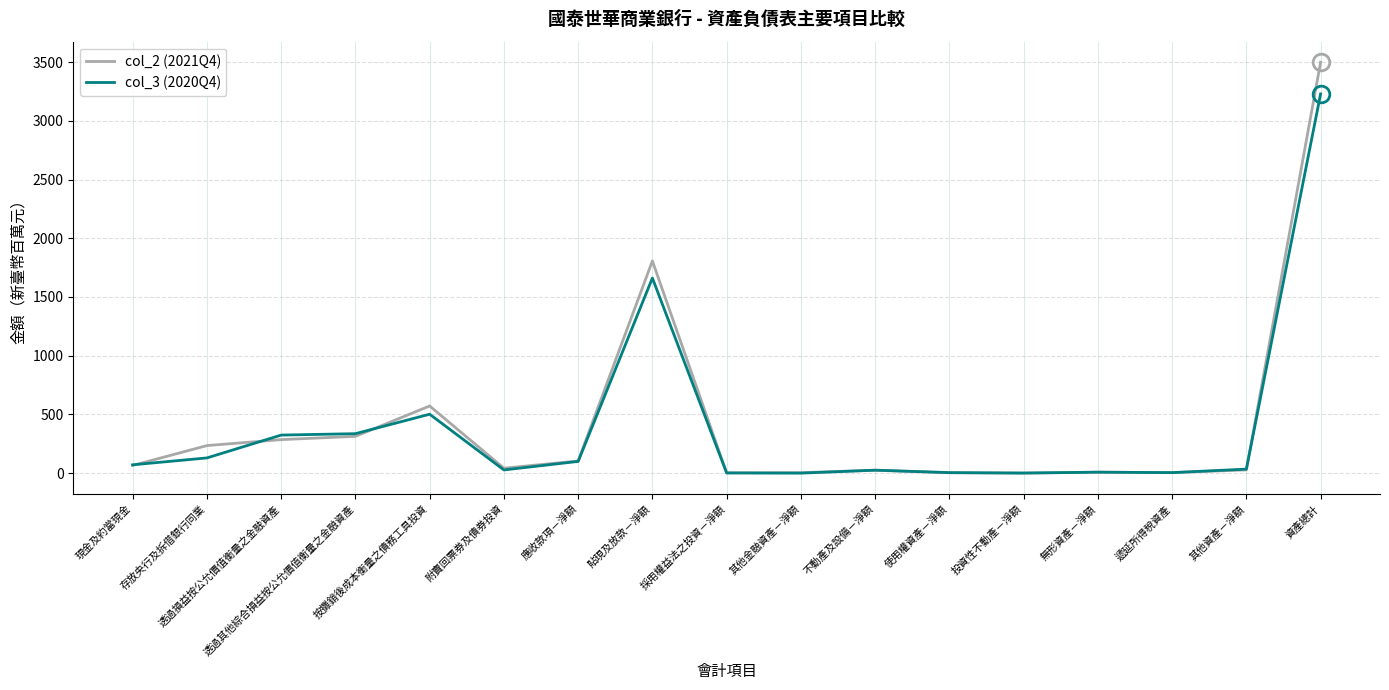

What is the sum of all col_2 (2021Q4) values?

6998.4